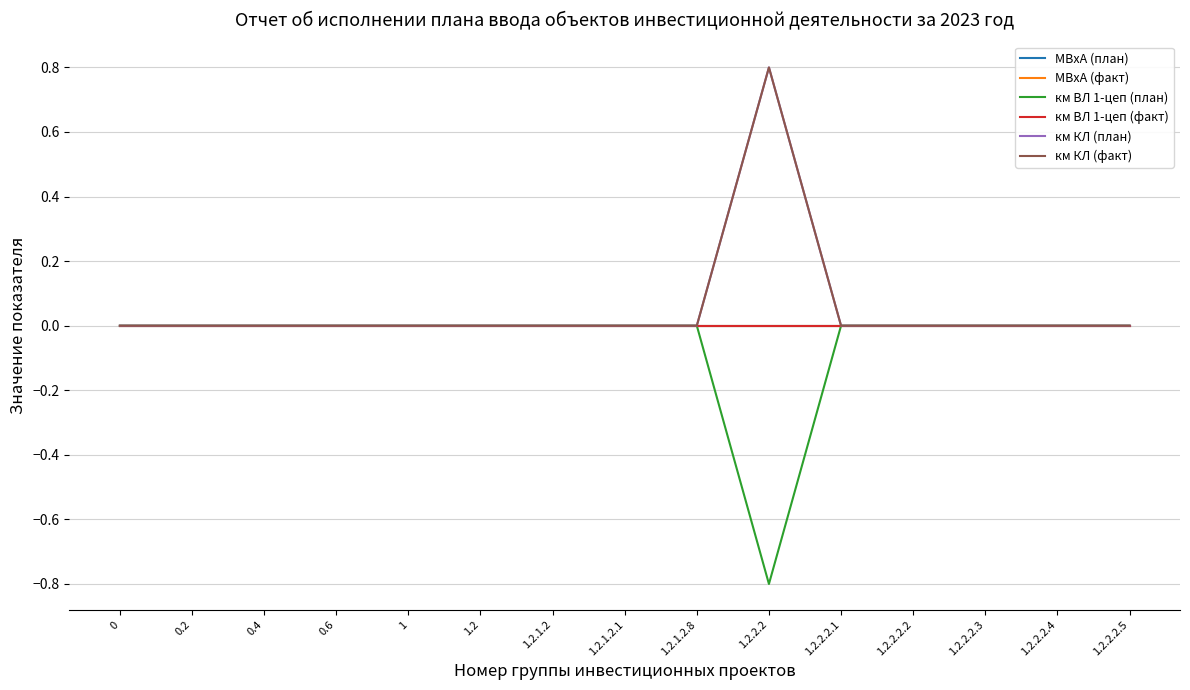

Does the chart have visible grid lines?

Yes